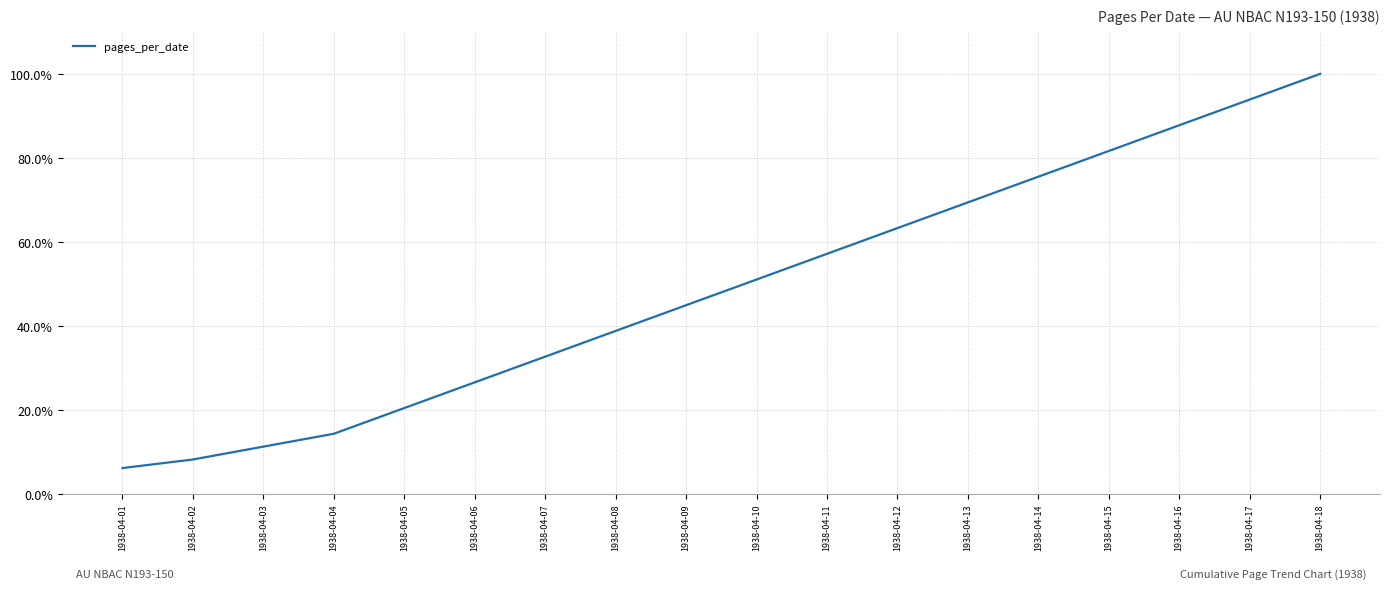

What is the sum of the values at 1938-04-04 and 1938-04-09?

59.2